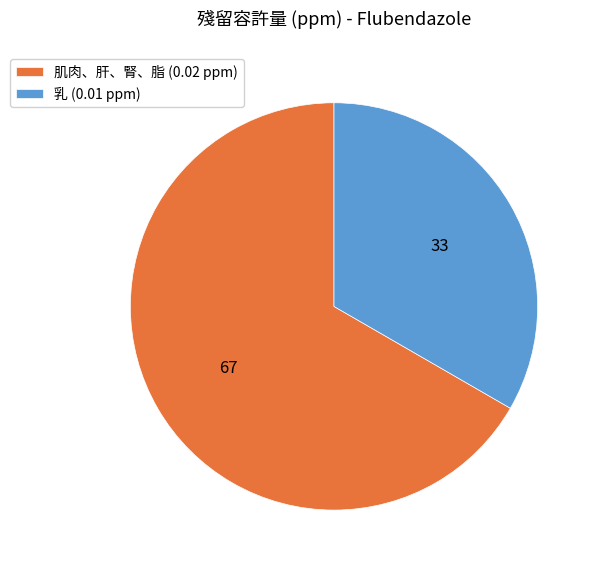

Is it true that 肌肉、肝、腎、脂 is 67% of the pie?

True